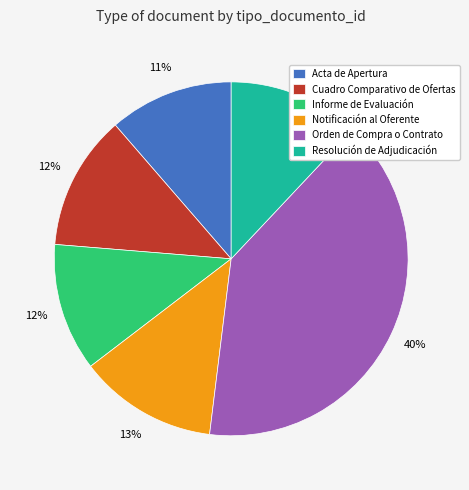

How many slices are in this pie chart?

6